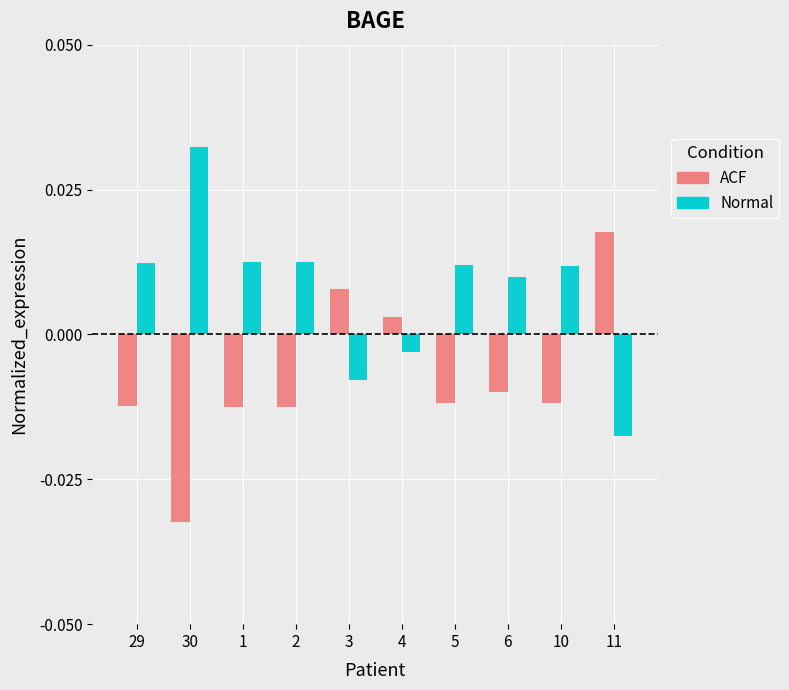

What are all the series names shown in the legend?

ACF, Normal